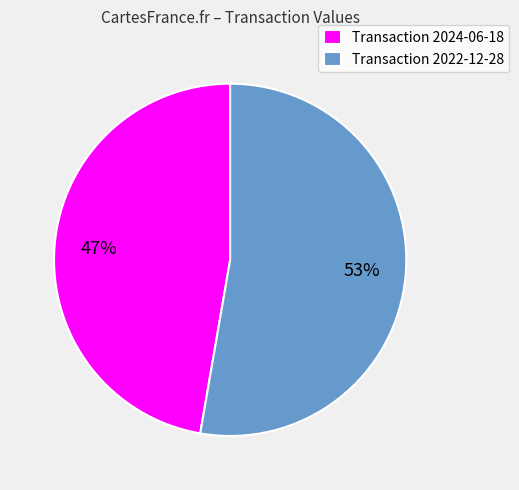

Count the number of slices in the pie.

2